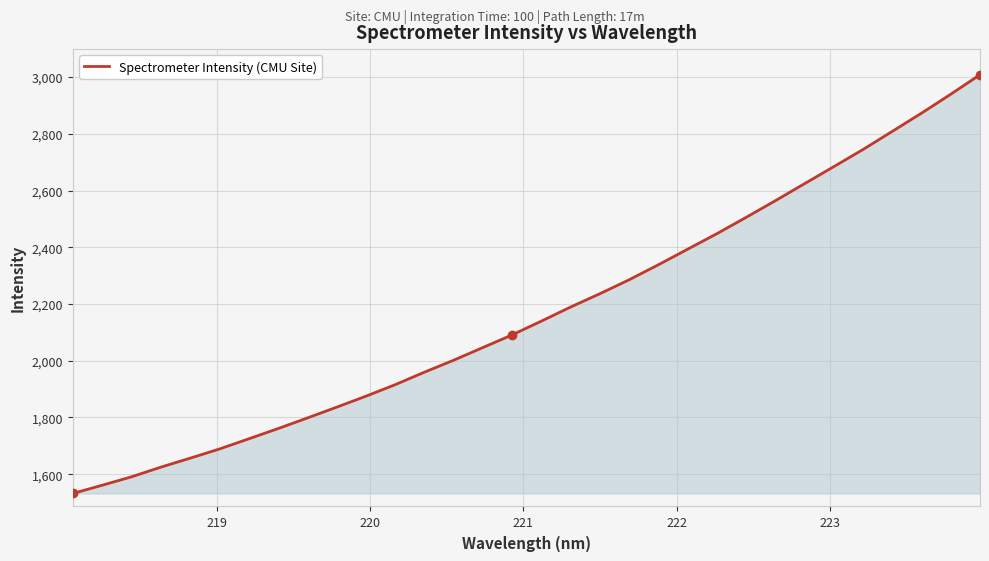

What is the minimum value shown in the chart?

1531.9